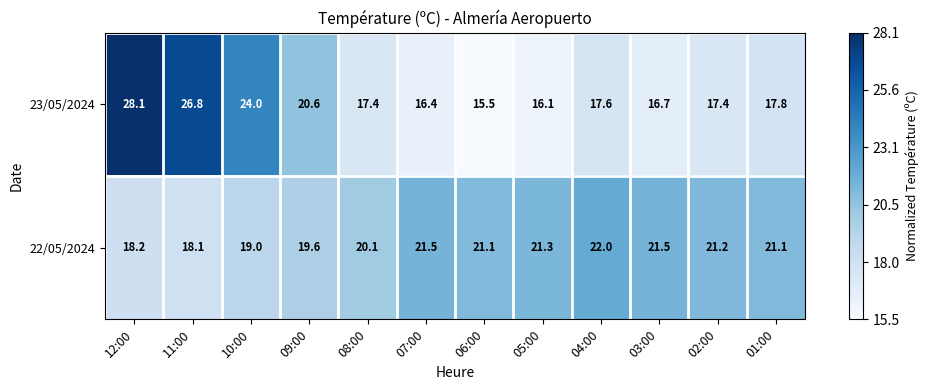

Count the number of categories in the chart.

12